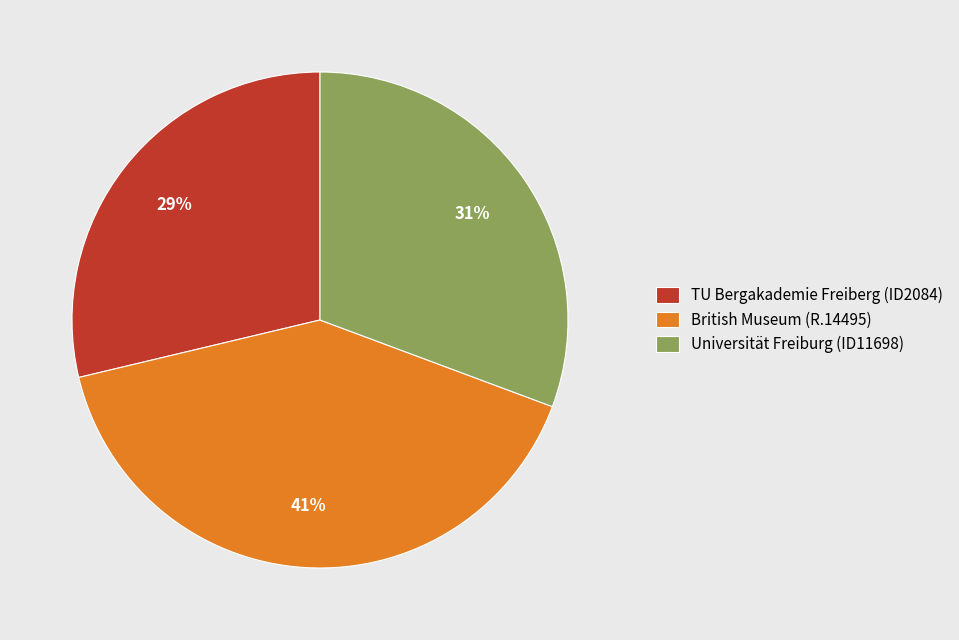

Is the sum of British Museum (R.14495) and TU Bergakademie Freiberg (ID2084) greater than half?

Yes